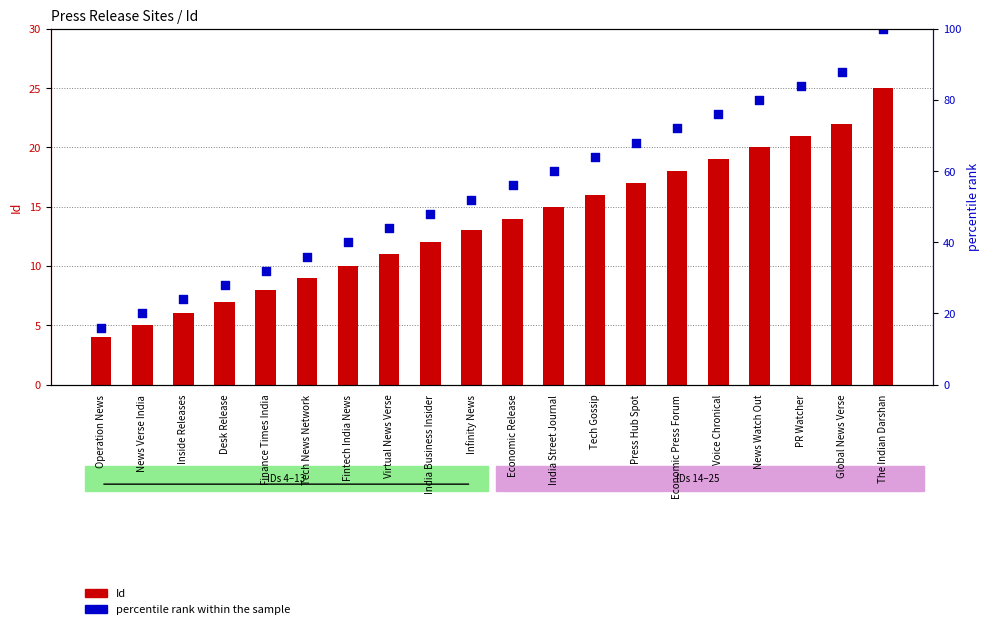

What are all the series names shown in the legend?

Id, percentile rank within the sample